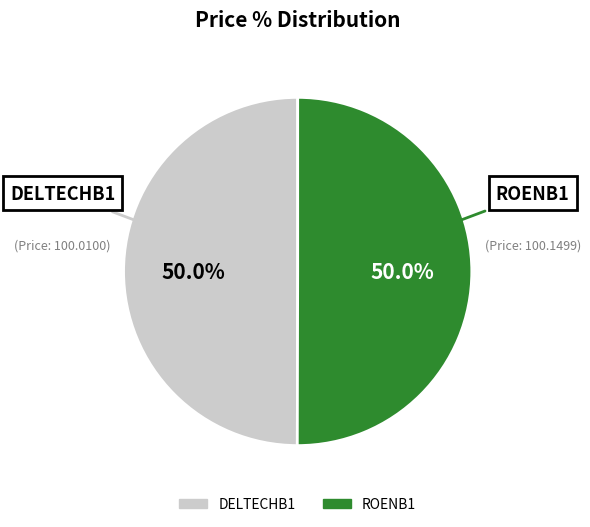

What is the ratio of the value at ROENB1 to the value at DELTECHB1?

1.0